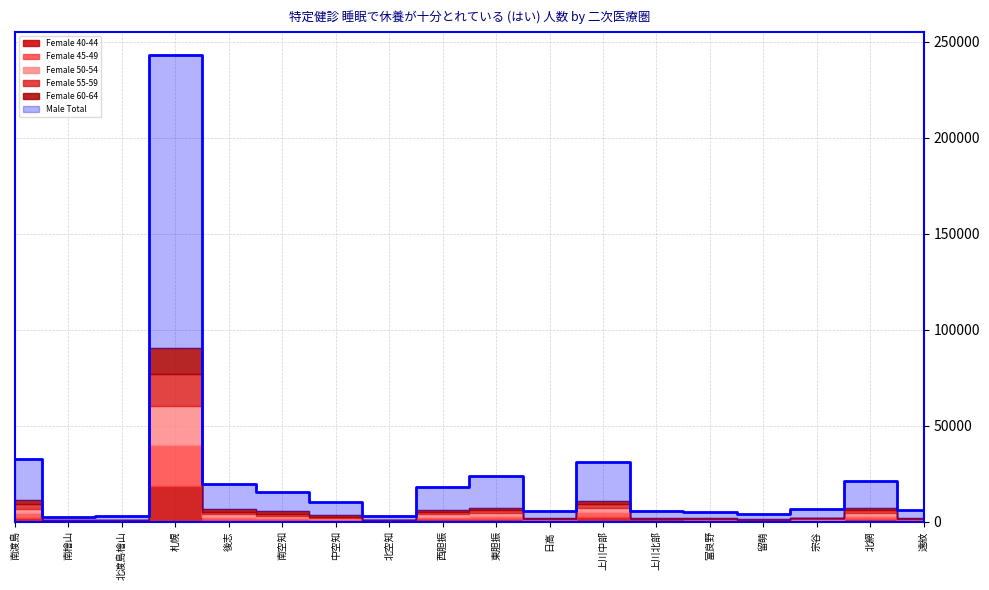

Which series has the largest total across all categories?

Male Total